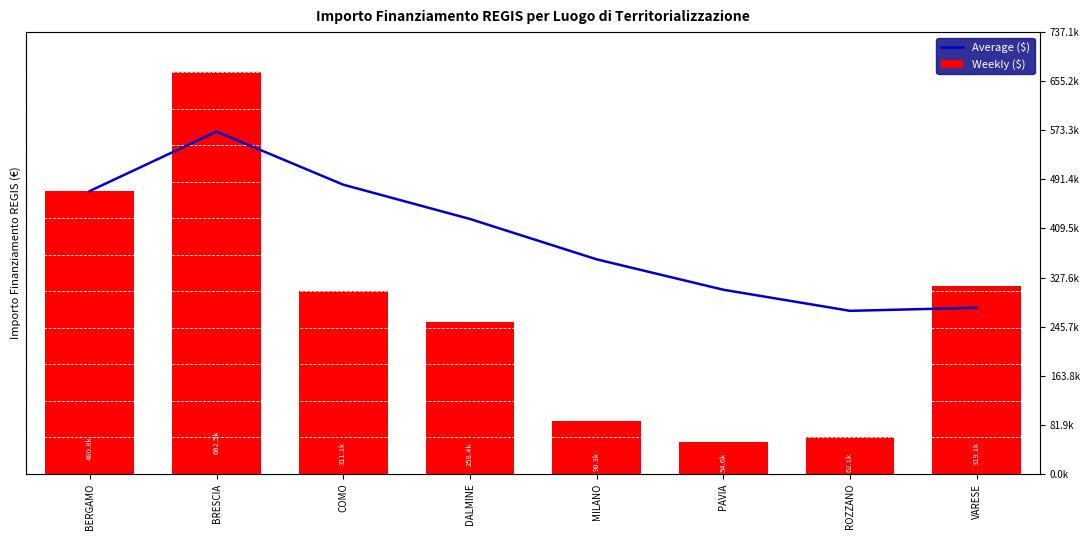

Which has a higher value, BERGAMO or ROZZANO?

BERGAMO